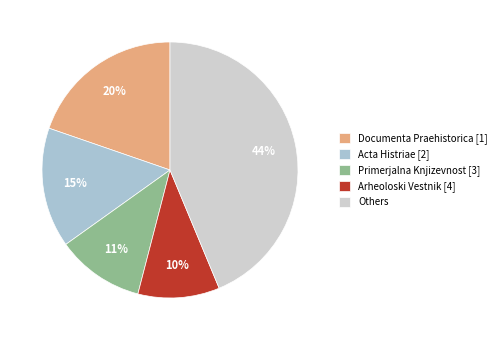

To the nearest percent, what is the difference between the Acta Histriae [2] and Primerjalna Knjizevnost [3] slice percentages?

4%